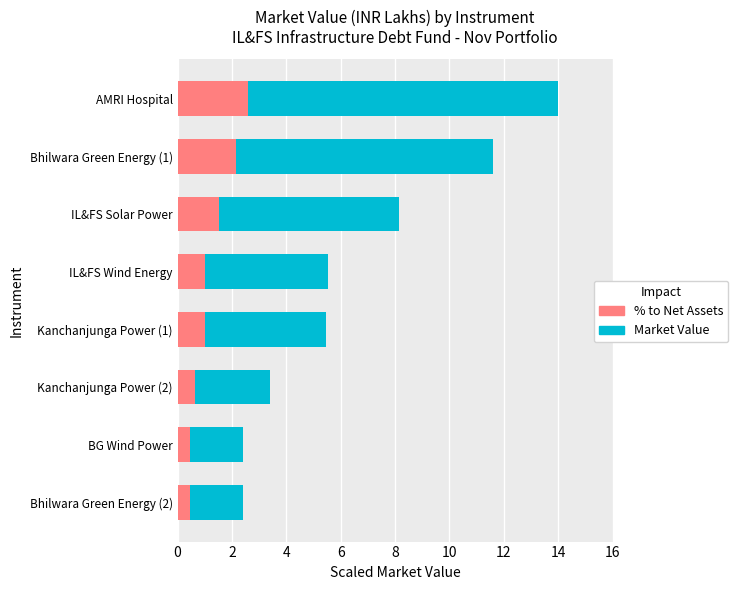

Count the number of data series in this chart.

2